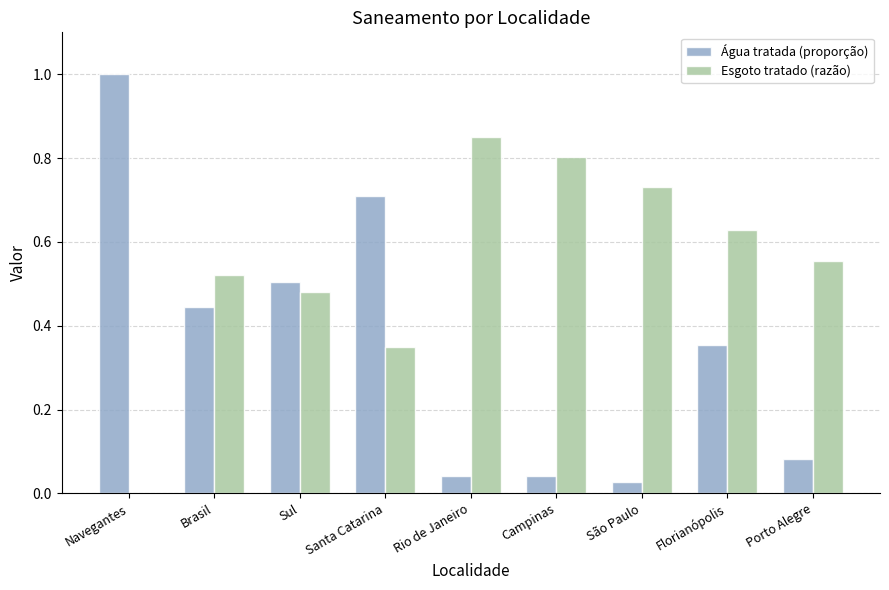

Is it true that Esgoto tratado (razão) equals 0.5 at Sul?

True